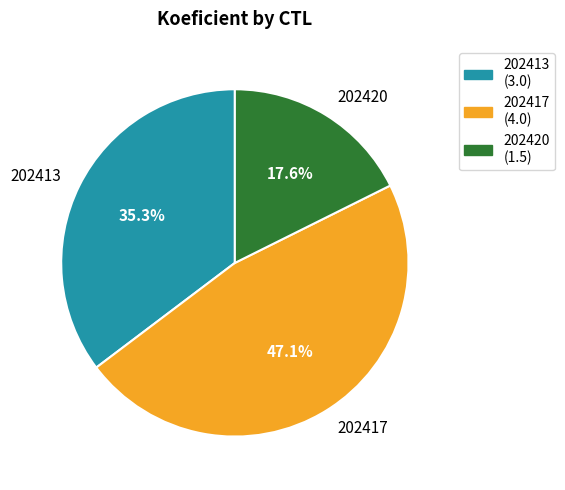

What is the smallest slice in the pie chart?

202420